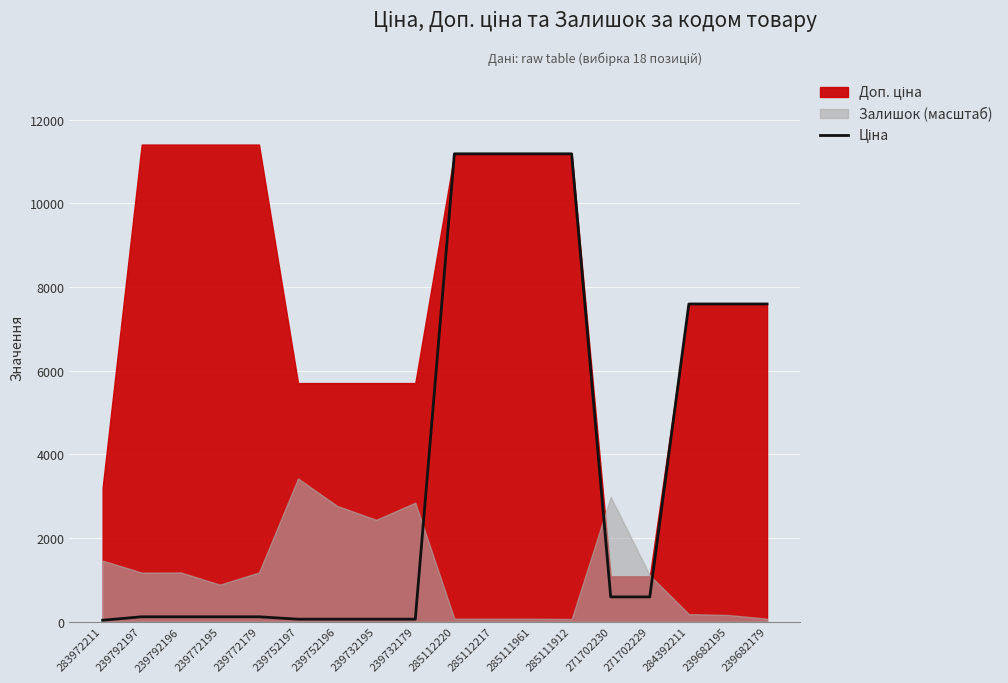

What is the ratio of the value at 285112217 to the value at 239752196?

196.1